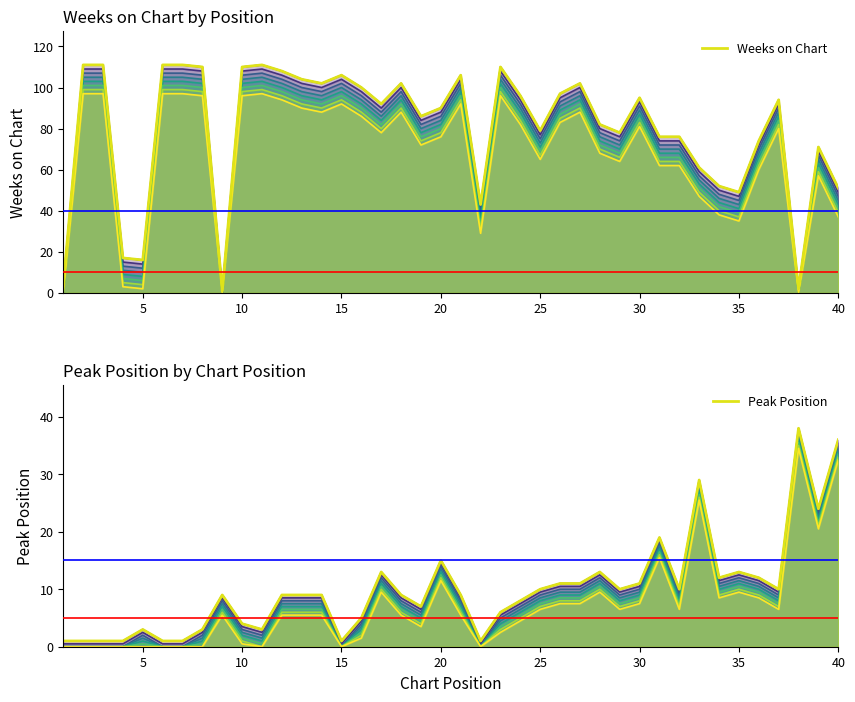

What is the highest value of the Peak Position series?

38